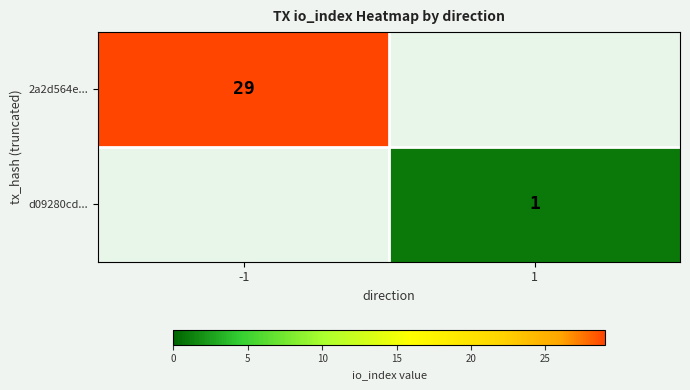

True or false: 2a2d564e... has a value of 29 at -1.

True